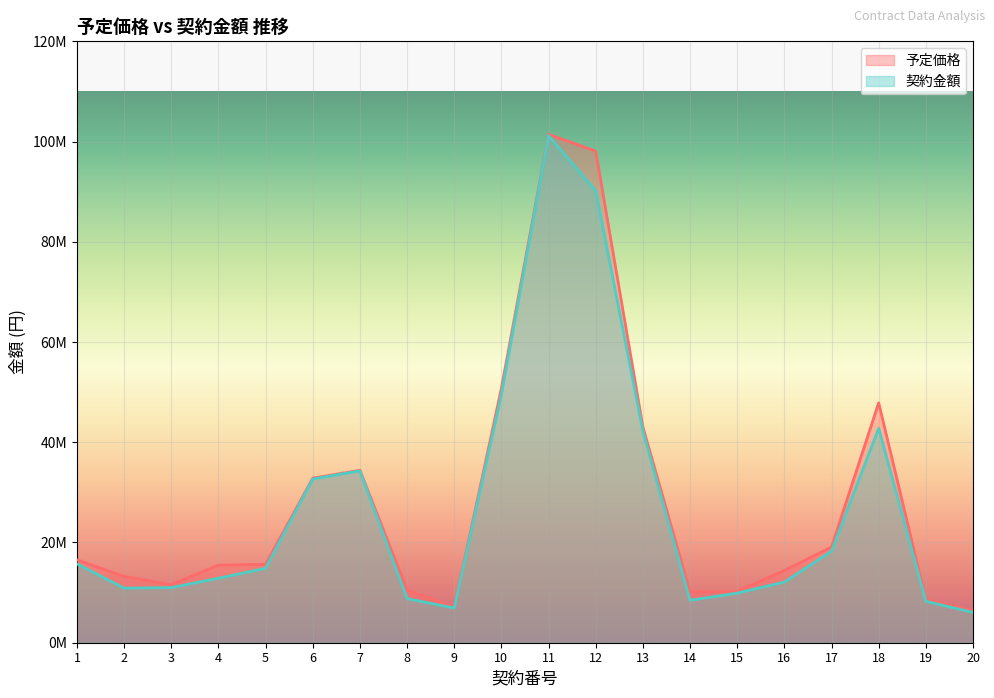

Which series has the widest spread of values?

契約金額